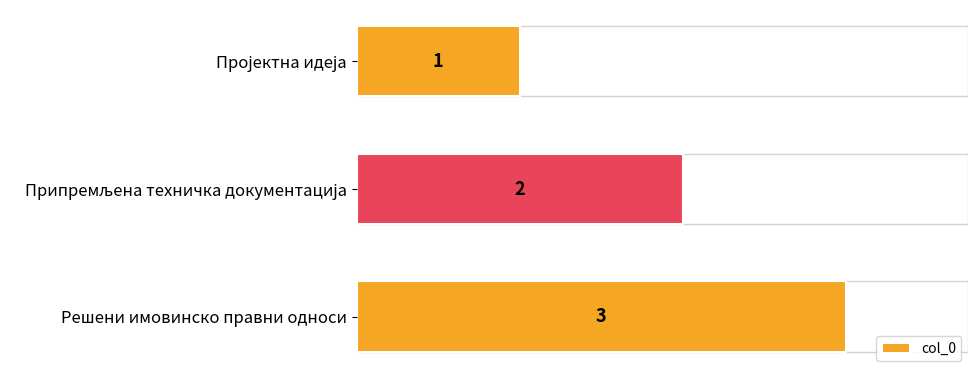

Is it true that the value at Решени имовинско правни односи is 3?

True